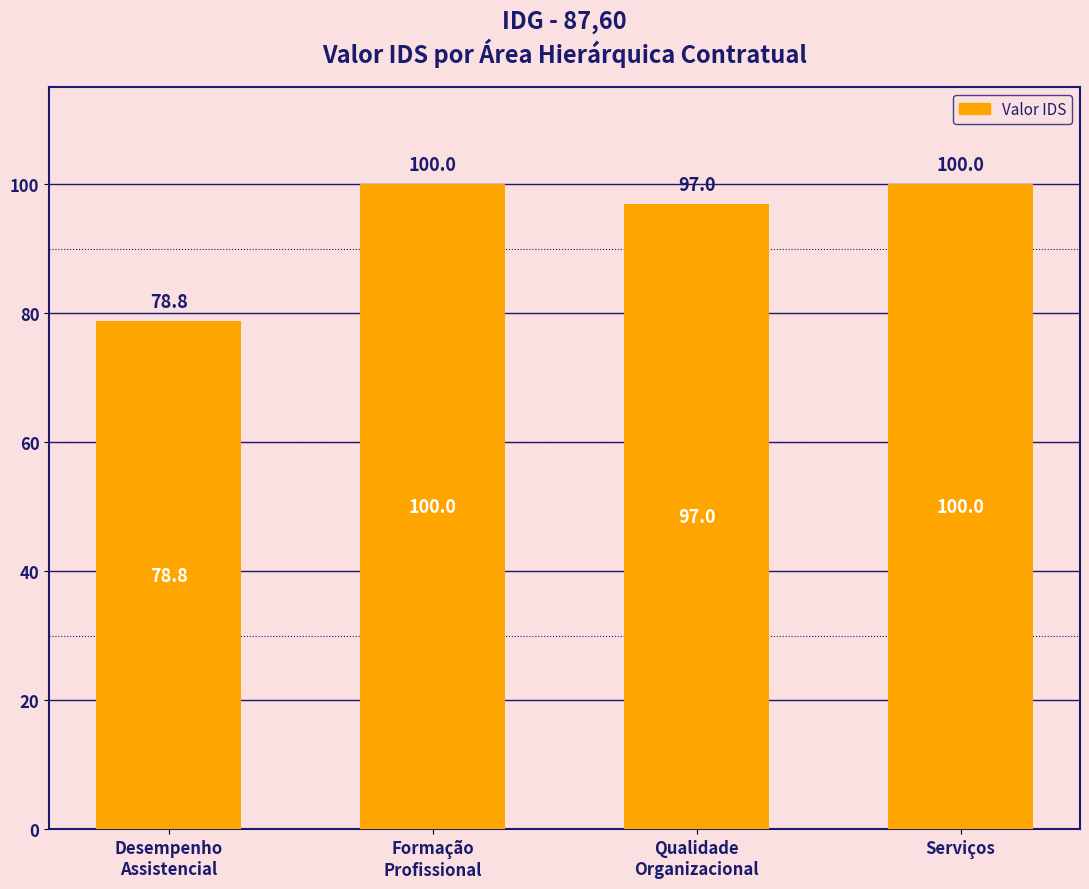

What is the smallest value displayed?

78.8